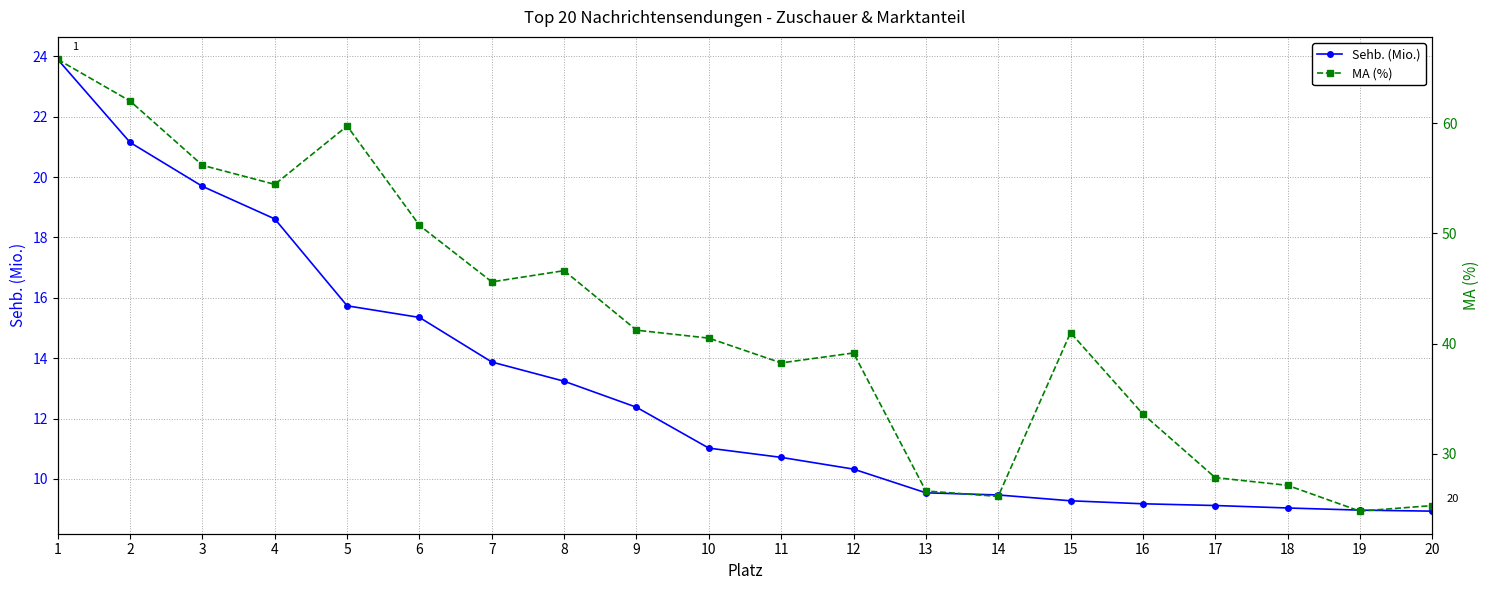

At which category does the chart reach its peak across all series?

1